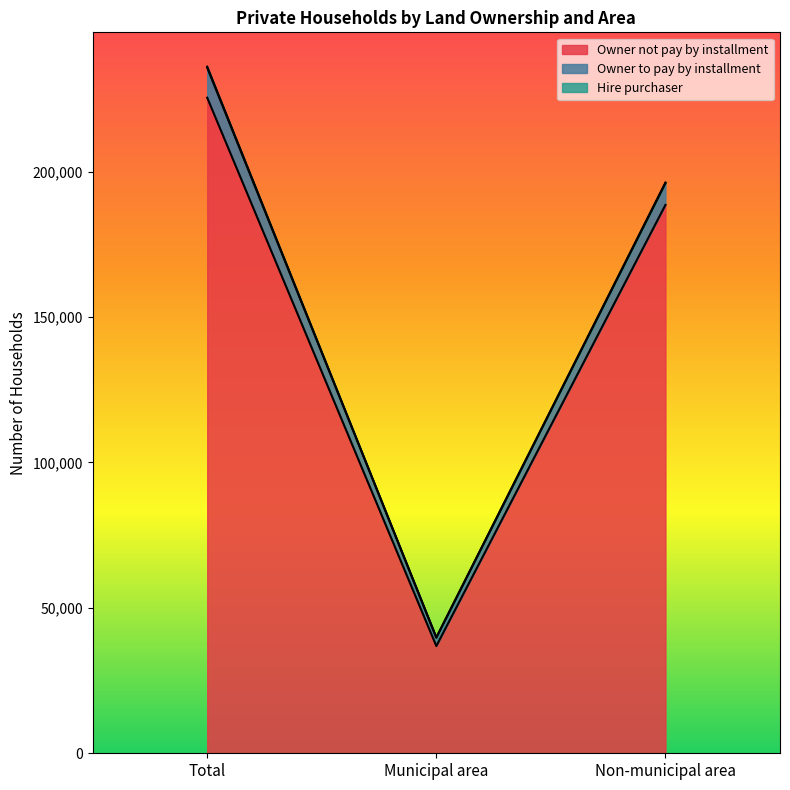

What is the lowest value of the Owner not pay by installment series?

36870